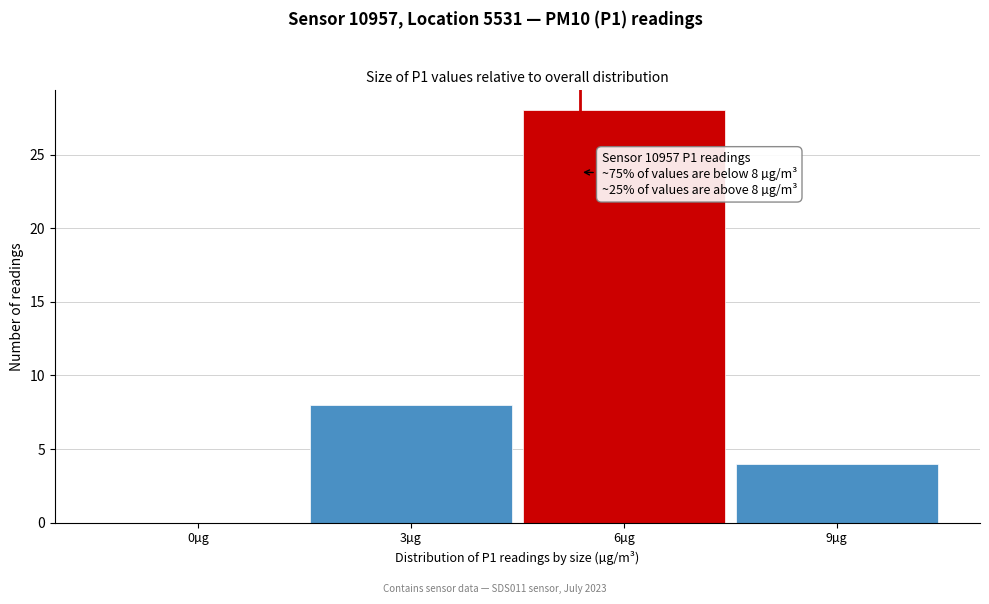

Reading right to left, list all the values displayed in this chart.

9µg=4	6µg=28	3µg=8	0µg=0